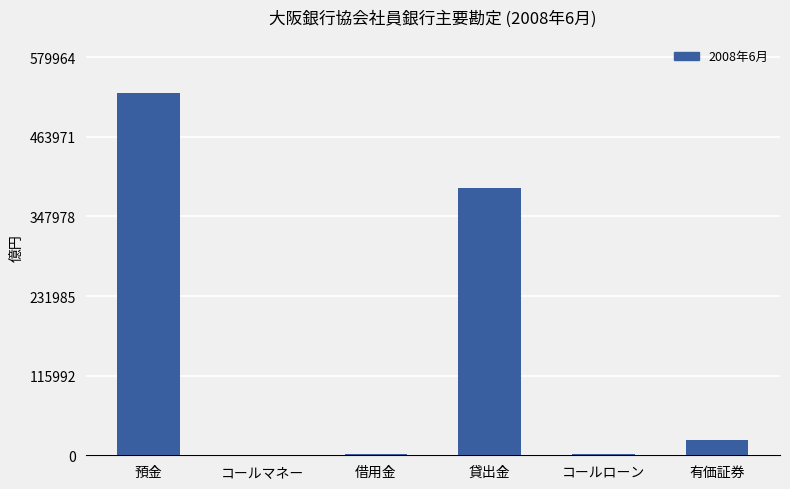

Which category has the highest value across all series?

預金